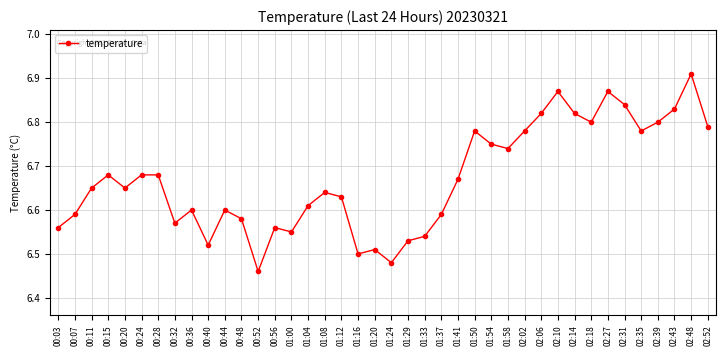

Is it true that the value at 00:07 is 8.9?

False